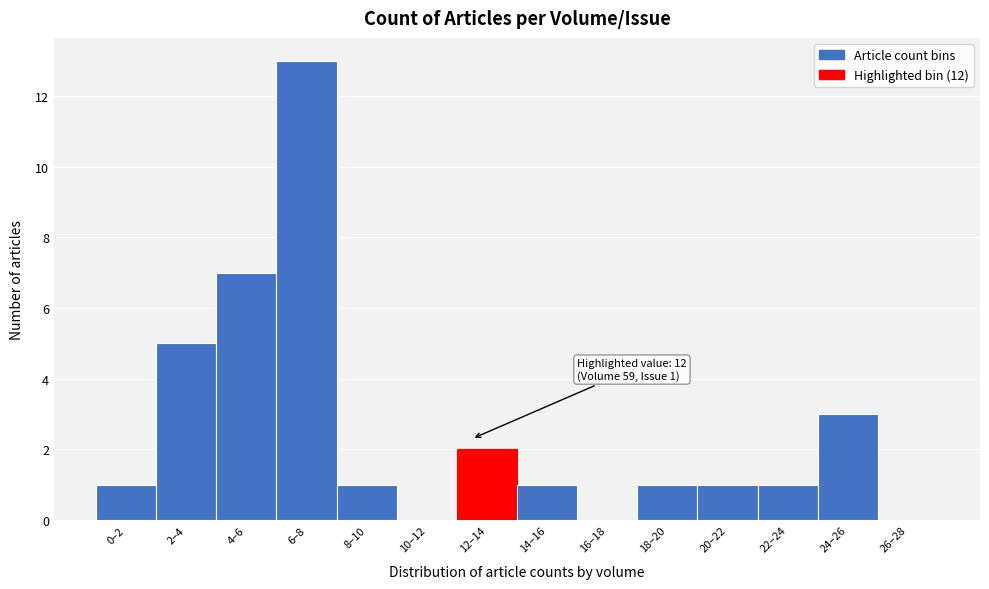

Reading right to left, extract all data points from this chart.

26–28=0	24–26=3	22–24=1	20–22=1	18–20=1	16–18=0	14–16=1	12–14=2	10–12=0	8–10=1	6–8=13	4–6=7	2–4=5	0–2=1